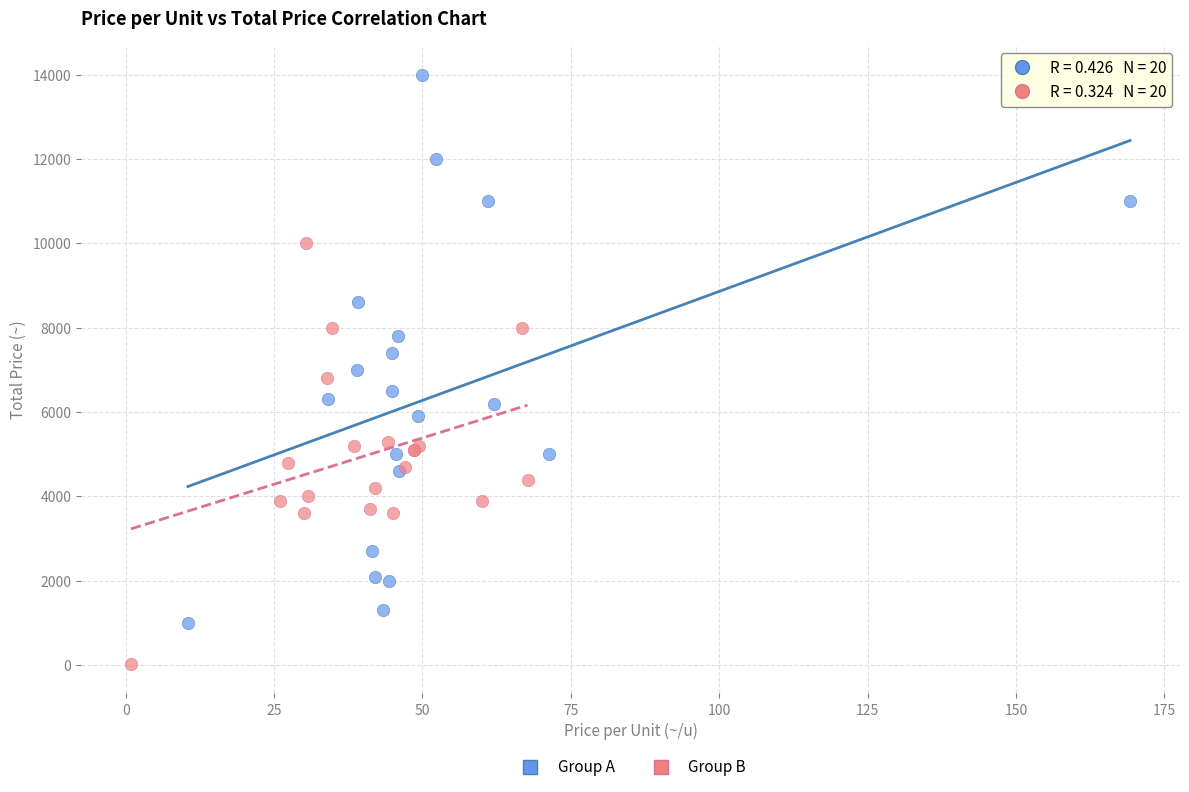

Which series reaches the minimum Y coordinate?

Group B